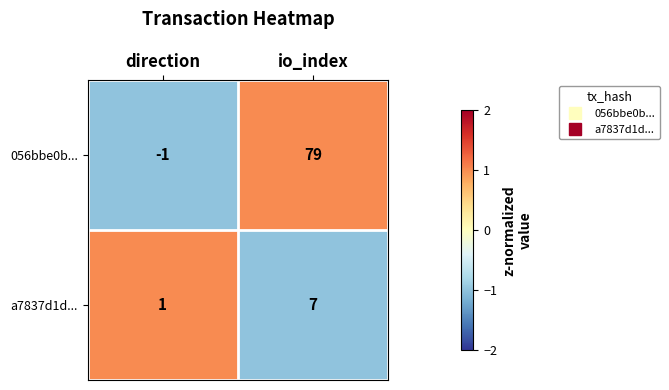

At which category does the chart reach its minimum across all series?

direction